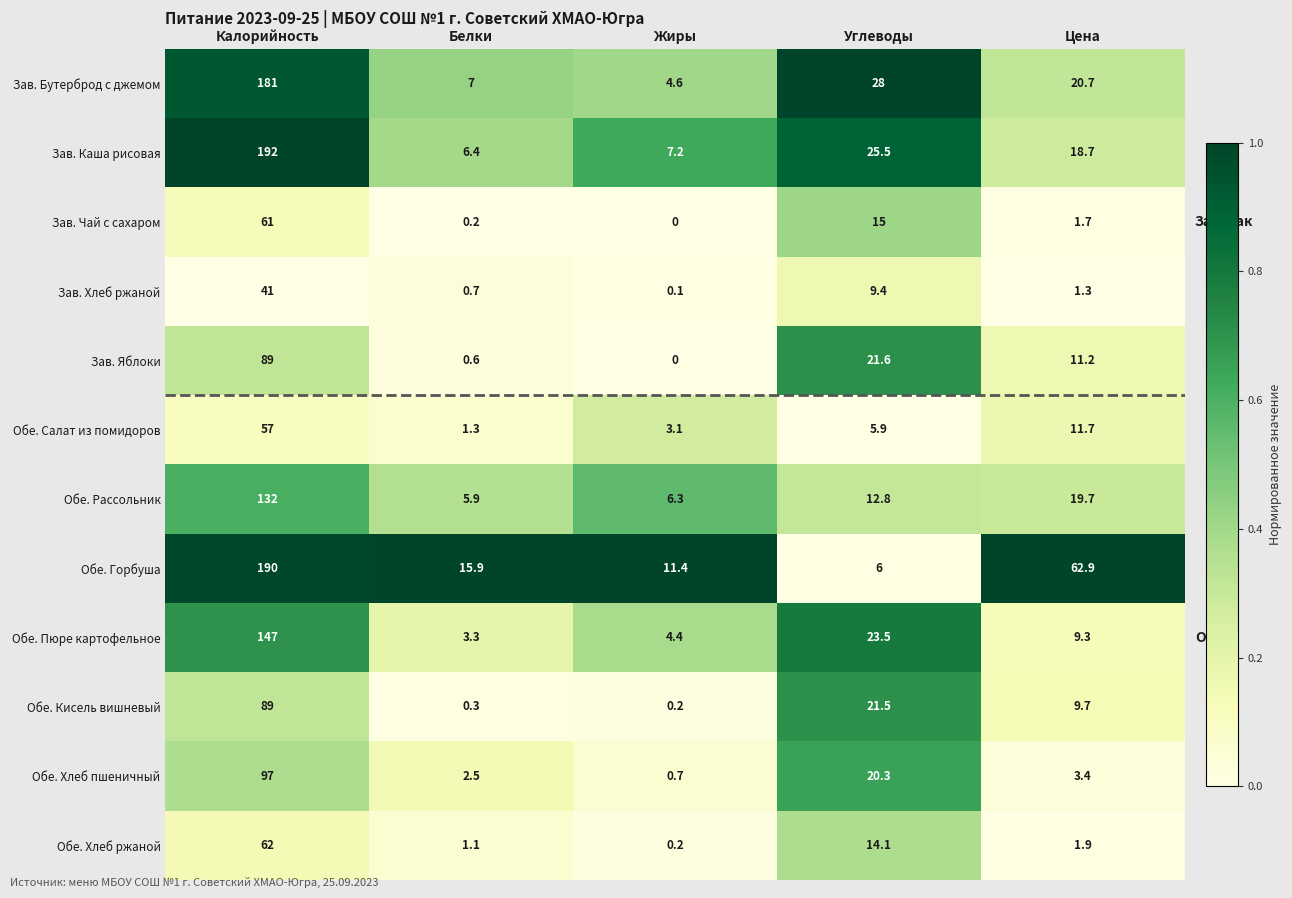

The Зав. Хлеб ржаной series shows 69.7 at Калорийность. True or false?

False